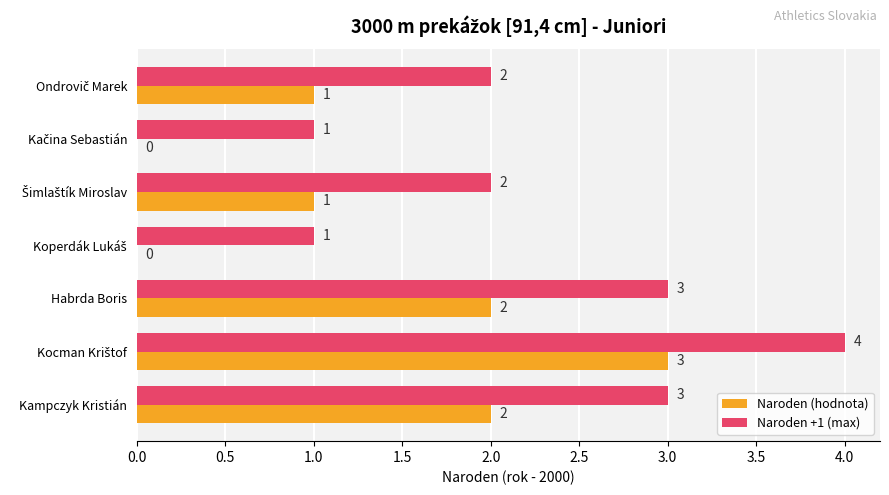

What is the sum of all Naroden (hodnota) values?

9